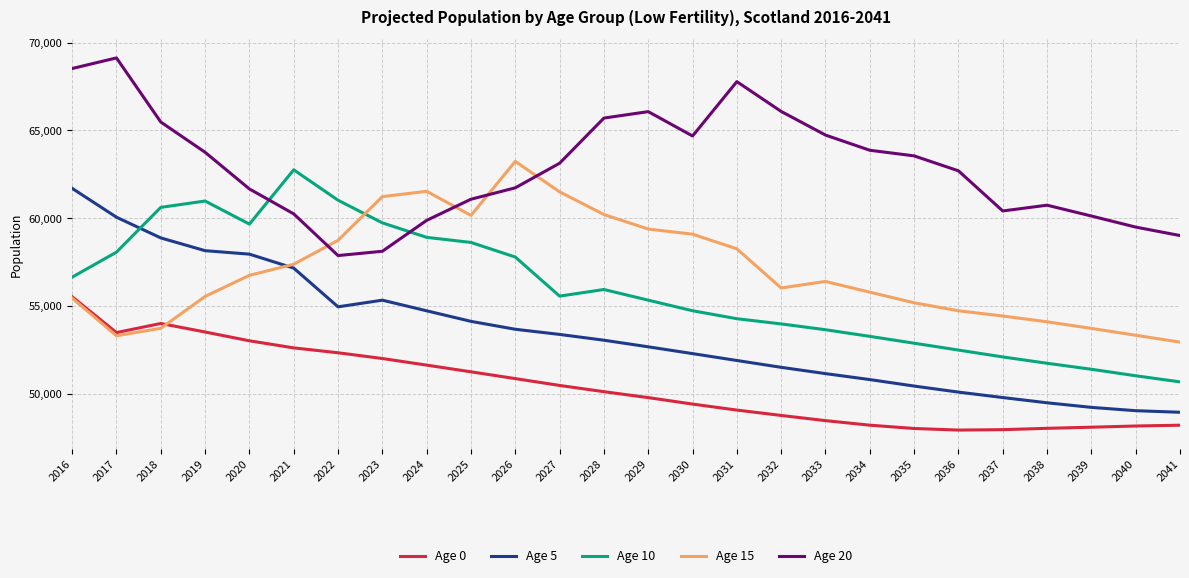

Is the value of Age 10 at 2017 greater than the value of Age 5 at 2027?

Yes